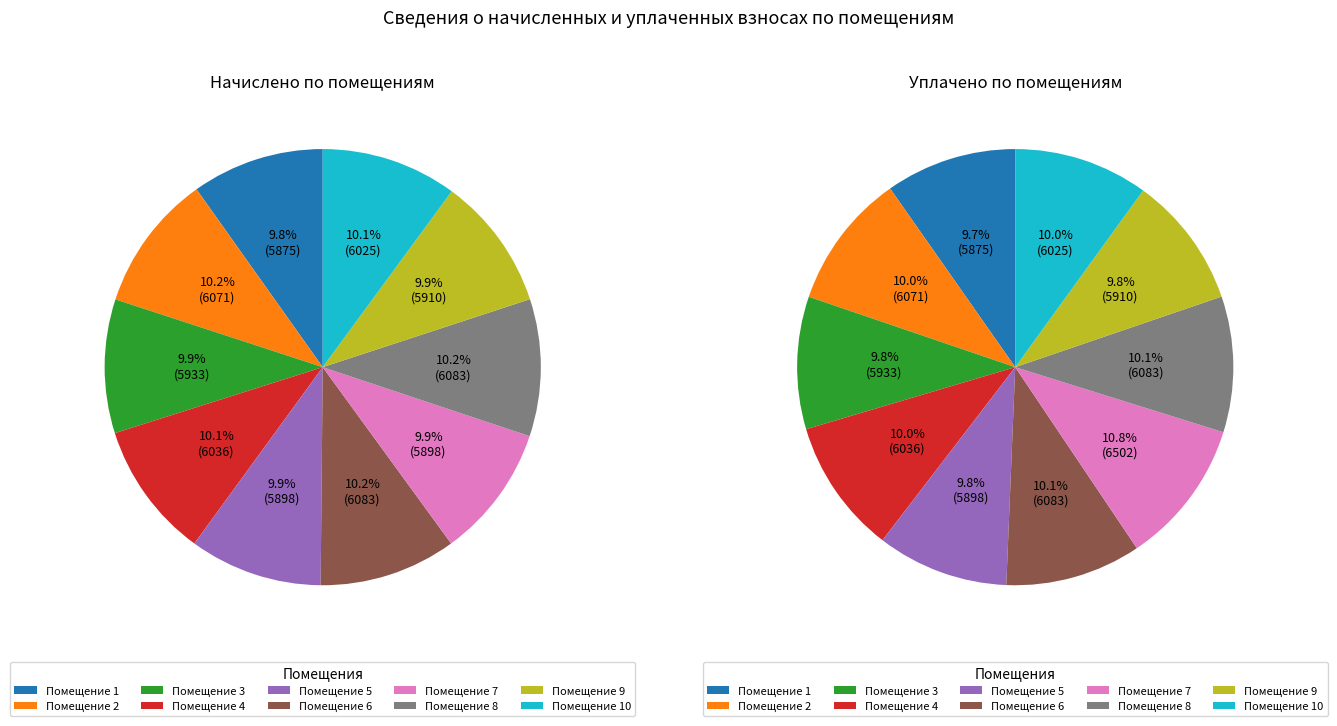

The 4 slice represents 10% of the pie. True or false?

True